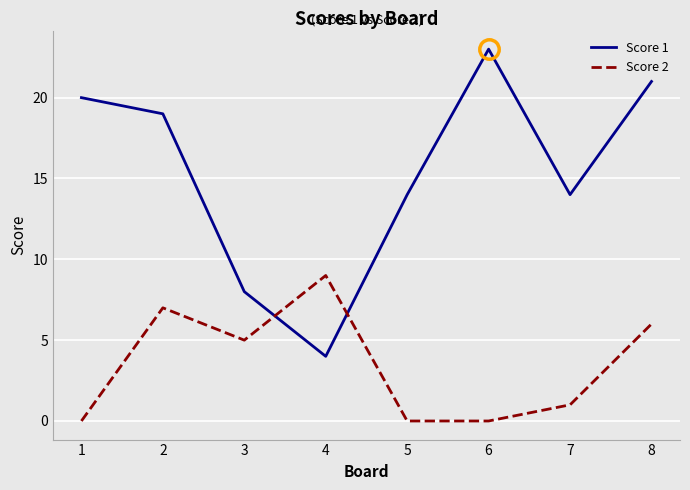

Reading left to right, list all the values displayed in this chart.

Score 1: 20	19	8	4	14	23	14	21
Score 2: 0	7	5	9	0	0	1	6